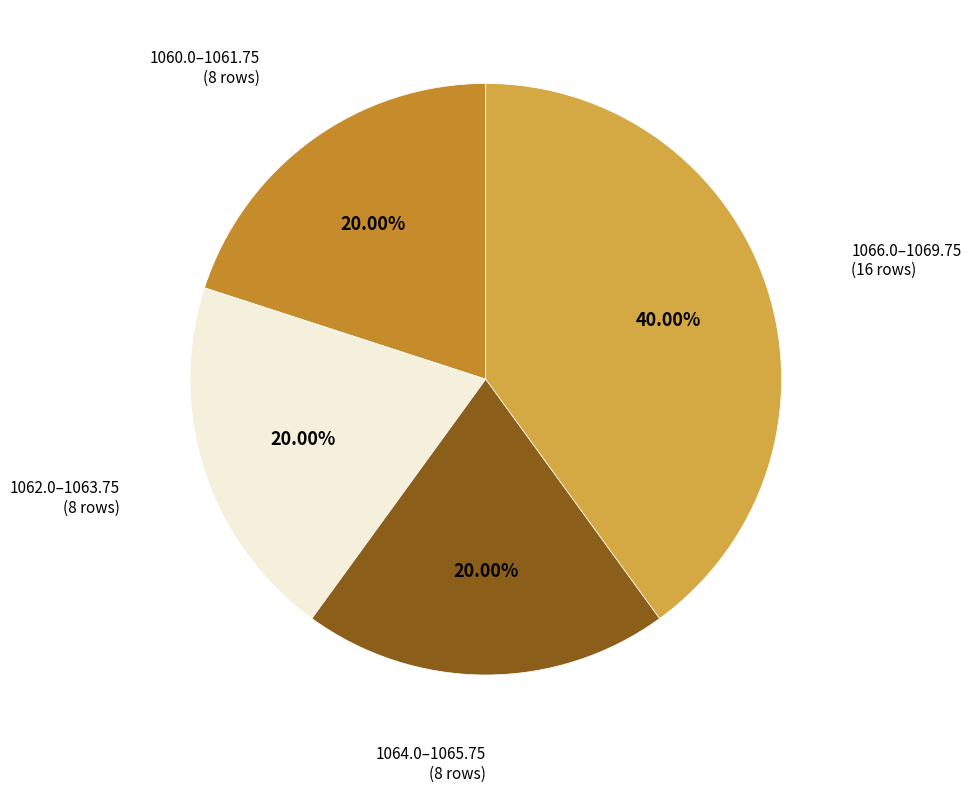

Which slice is the largest?

1066.0–1069.75 (16 rows)